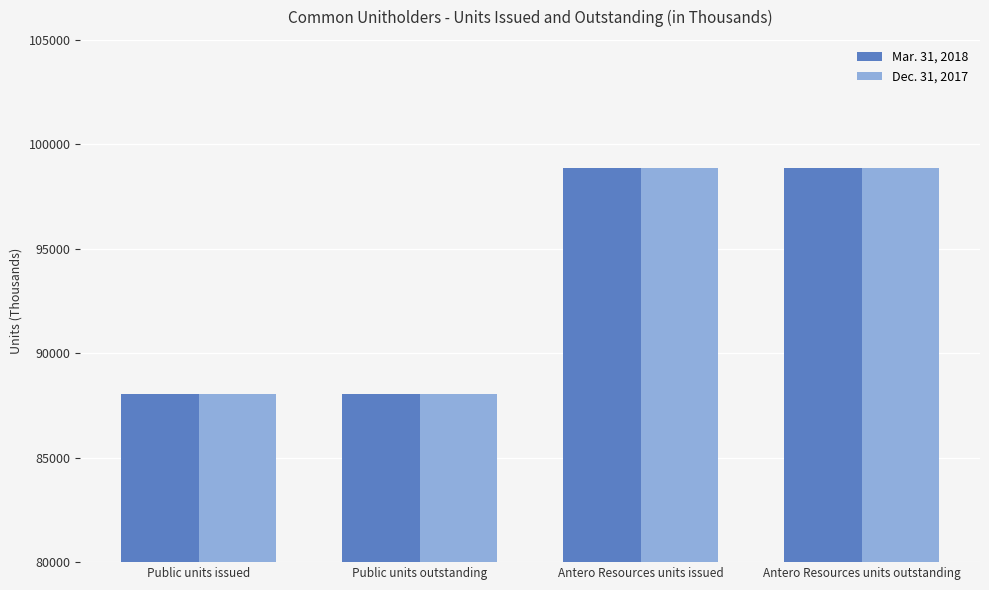

At Public units issued, list the series in order from largest to smallest.

Mar. 31, 2018, Dec. 31, 2017